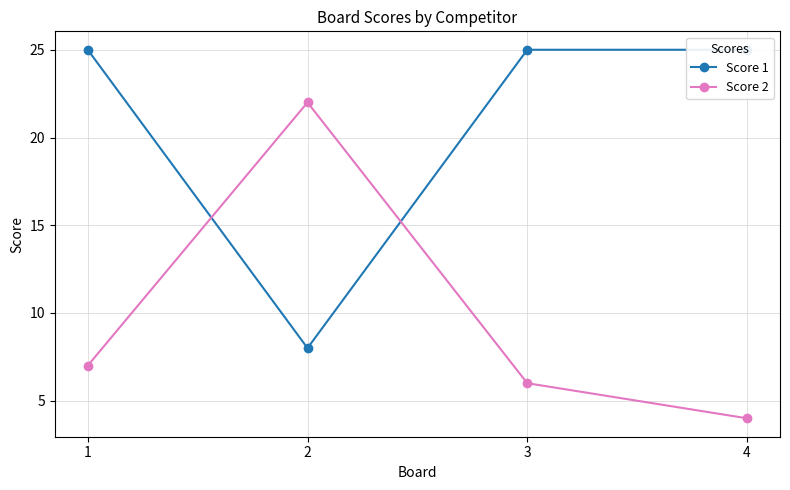

True or false: Score 1 and Score 2 cross at least once.

True